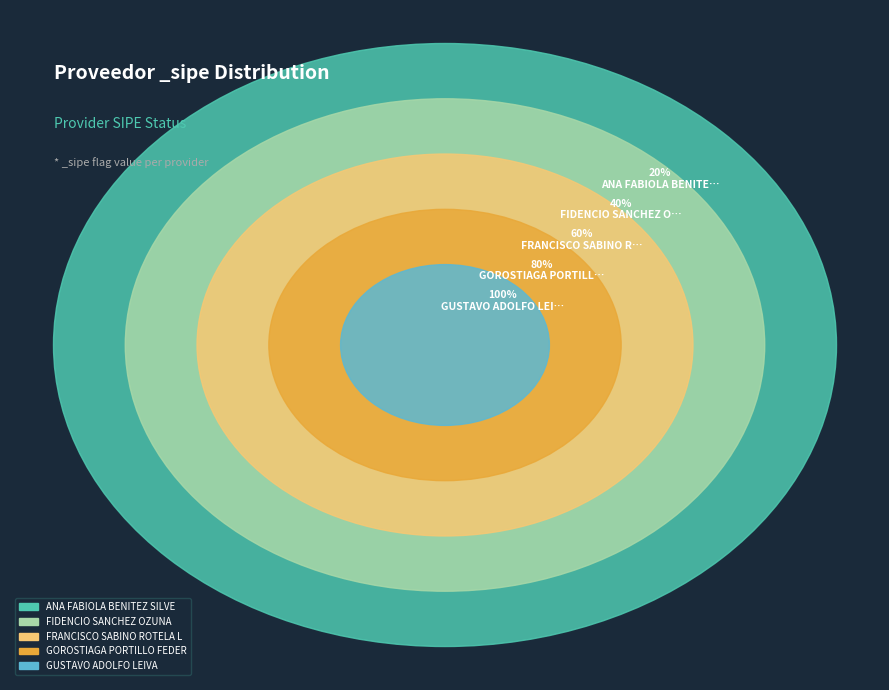

True or false: GOROSTIAGA PORTILLO FEDERICO MARTIN accounts for 26% of the total.

False